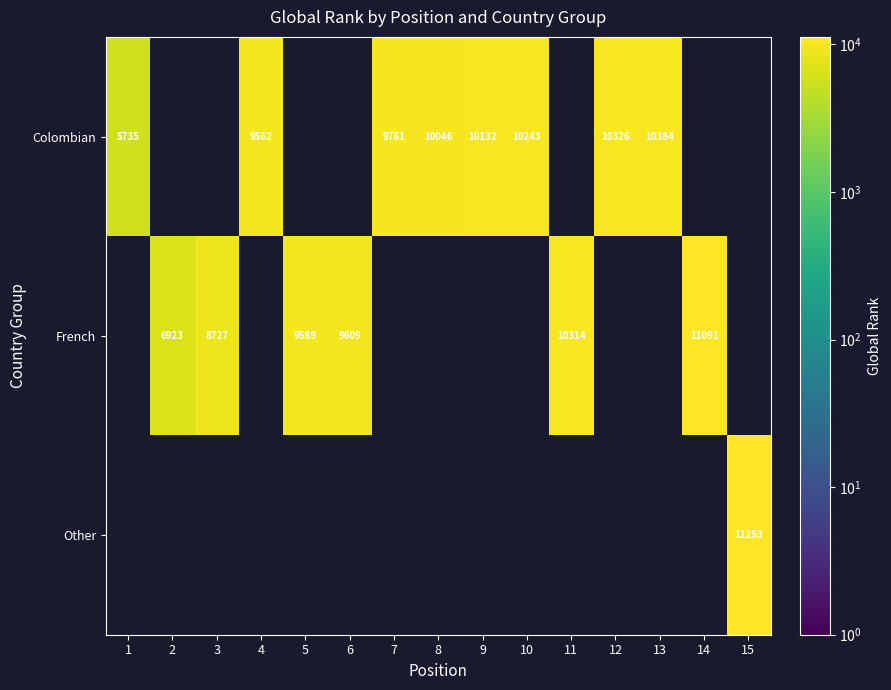

What is the greatest value displayed?

11253